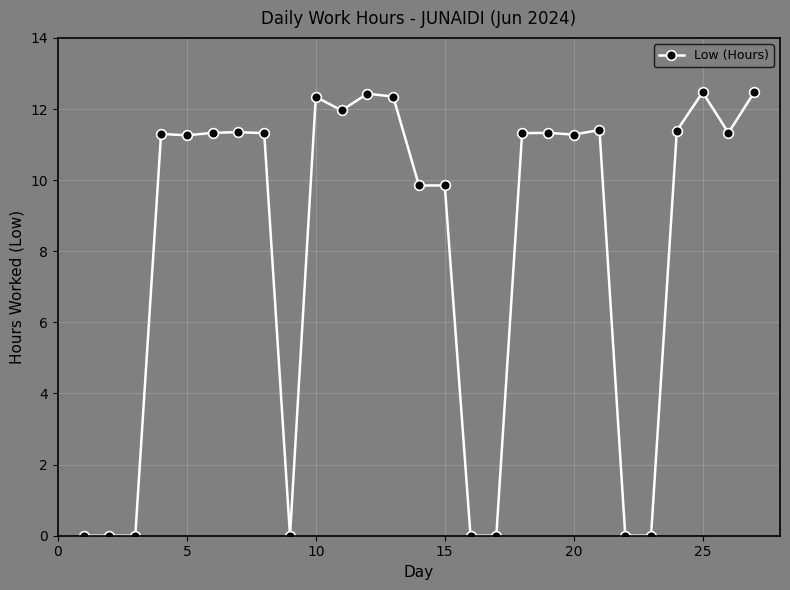

How many data points are less than 11?

10